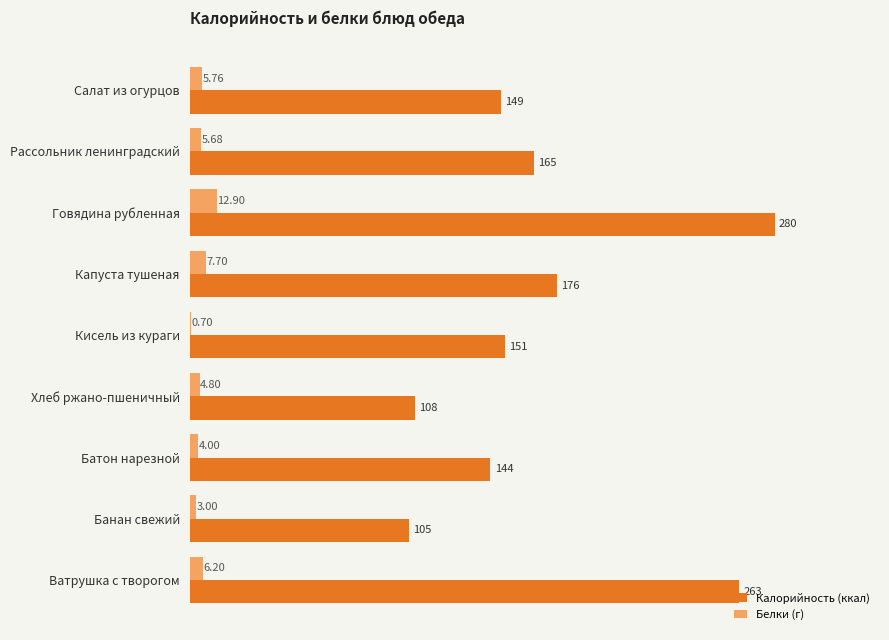

Where is Белки (г) nearest to the value 6?

Ватрушка с творогом